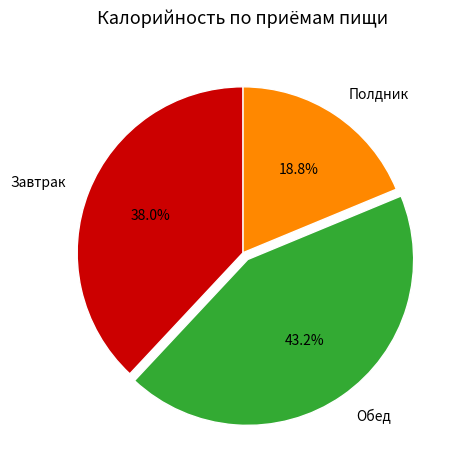

To the nearest percent, what portion does Обед represent?

43%